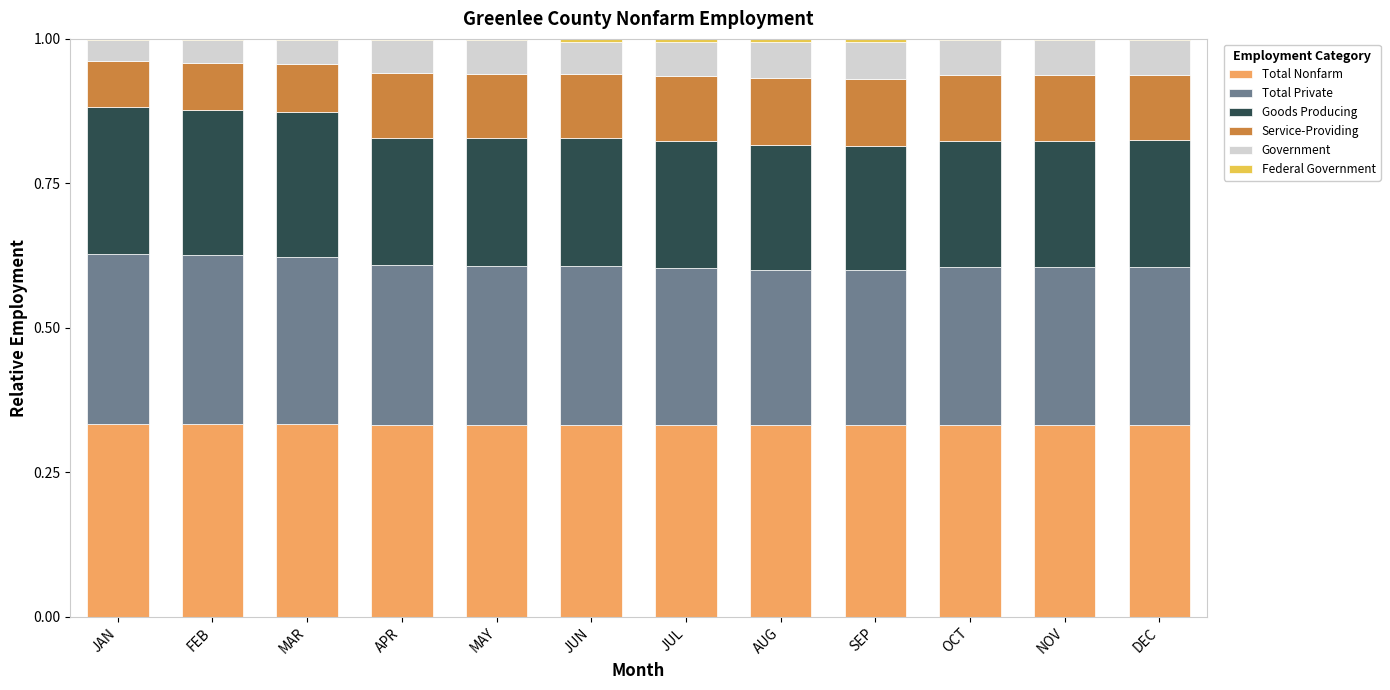

List the series in order of their overall mean, lowest first.

Federal Government, Government, Service-Providing, Goods Producing, Total Private, Total Nonfarm